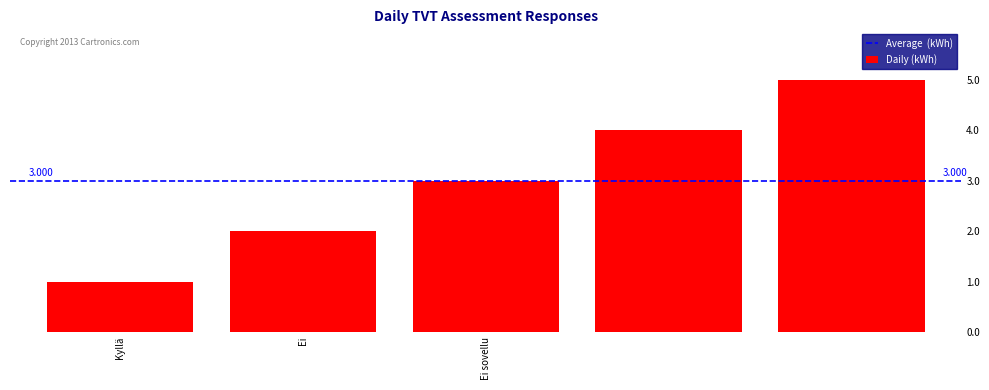

Are the bars horizontal?

No